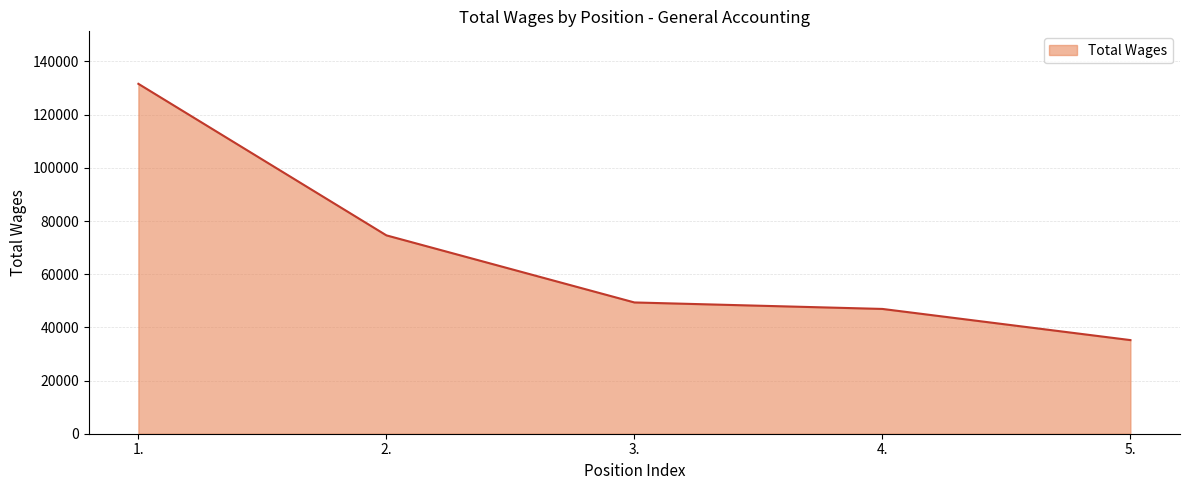

The chart shows a value of 30436 at 4.. True or false?

False